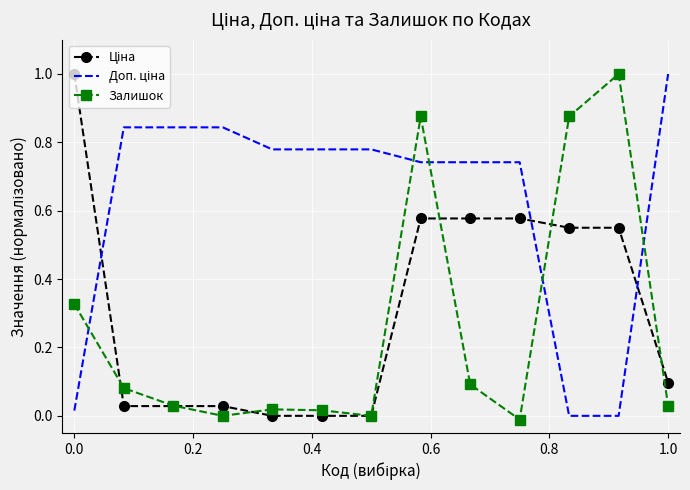

What is the maximum value shown in the chart?

1.0